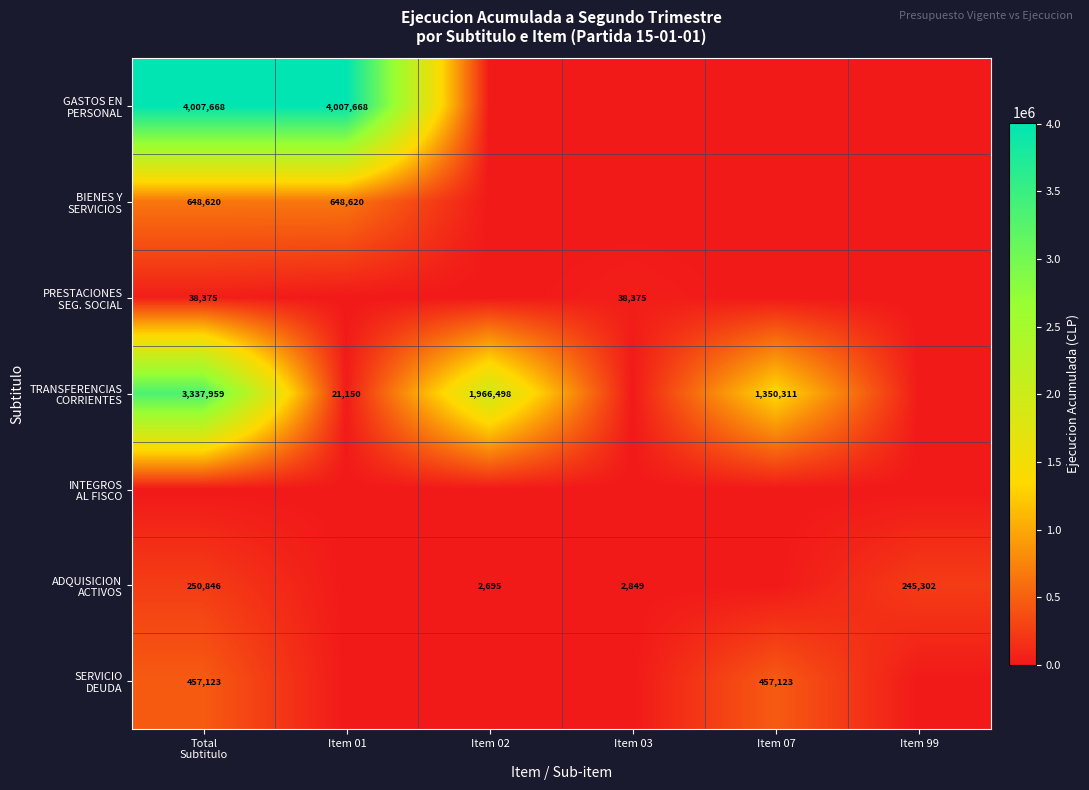

List the labels in order of GASTOS EN PERSONAL value, smallest first.

Item 02, Item 03, Item 07, Item 99, Total Subtitulo, Item 01